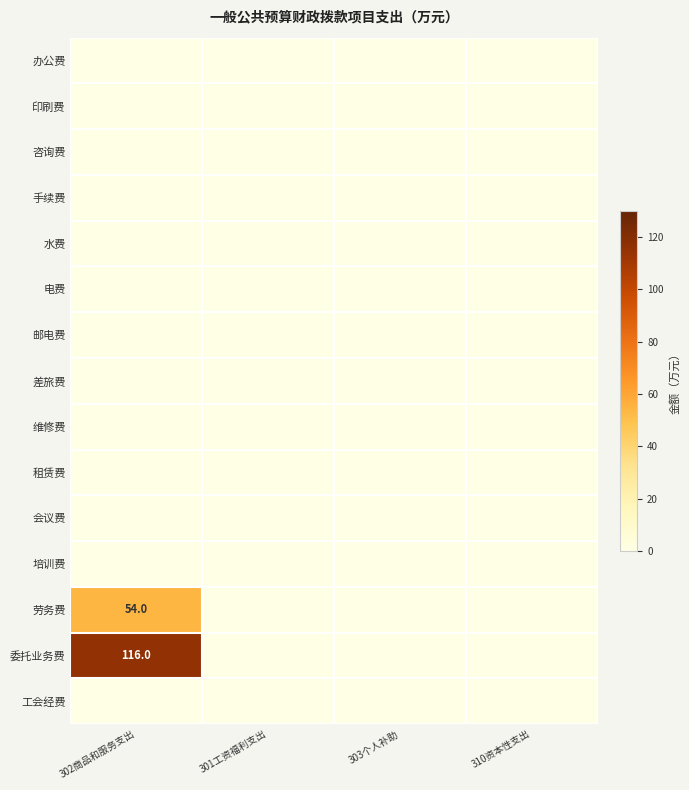

Which label corresponds to the largest value in the chart?

302商品和服务支出